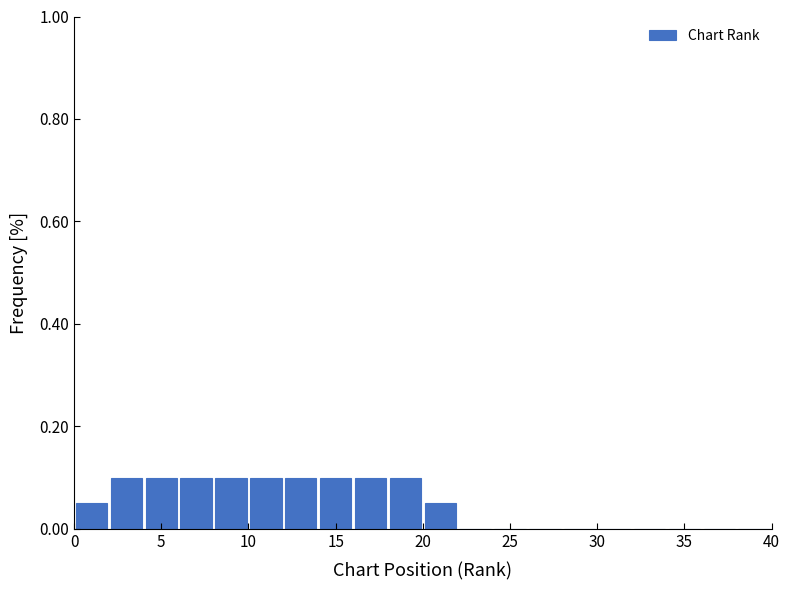

Reading left to right, transcribe this chart: for each bar, give the range it covers on the x-axis and its height. The values are not printed on the chart, so give them approximately, as read against the axis.

0 to 2: 0.06
2 to 4: 0.10
4 to 6: 0.10
6 to 8: 0.10
8 to 10: 0.10
10 to 12: 0.10
12 to 14: 0.10
14 to 16: 0.10
16 to 18: 0.10
18 to 20: 0.10
20 to 22: 0.06
22 to 24: 0
24 to 26: 0
26 to 28: 0
28 to 30: 0
30 to 32: 0
32 to 34: 0
34 to 36: 0
36 to 38: 0
38 to 40: 0